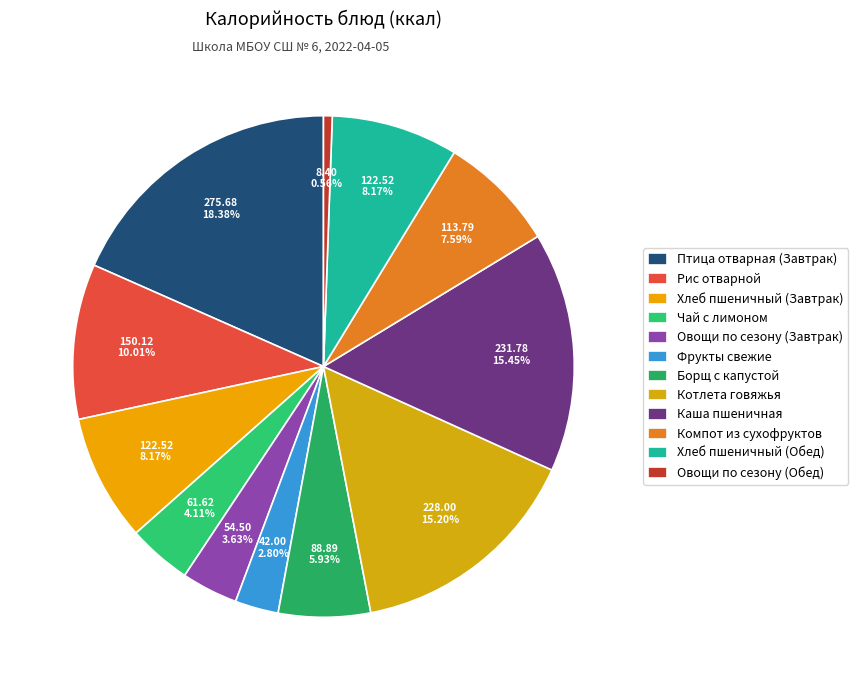

True or false: Овощи по сезону (Обед) accounts for 11% of the total.

False